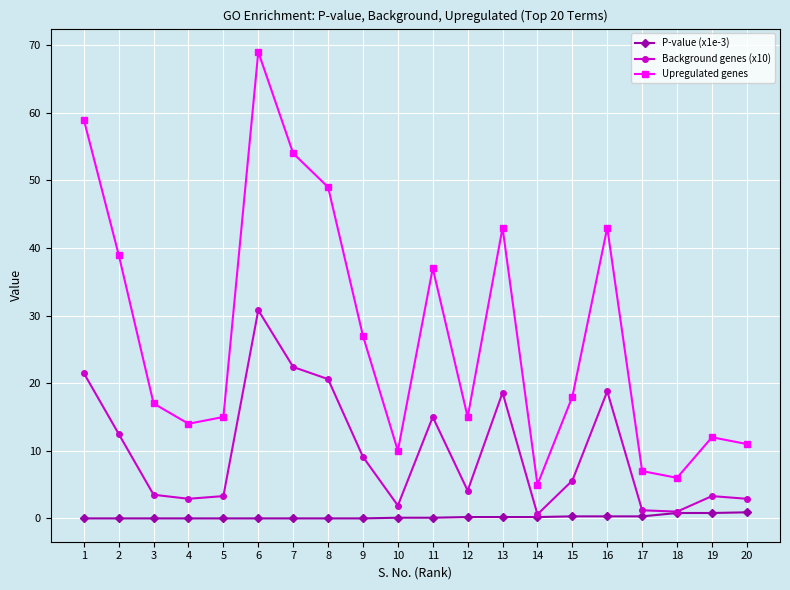

At which category does the chart reach its peak across all series?

6